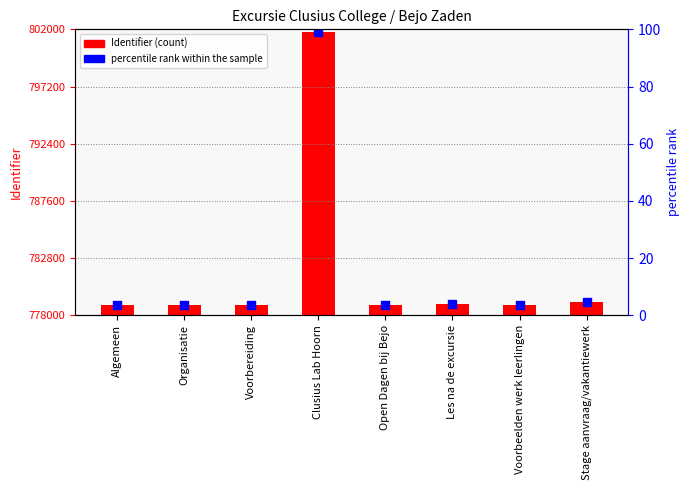

Is the value of Identifier at Open Dagen bij Bejo greater than the value of percentile rank within the sample at Organisatie?

Yes